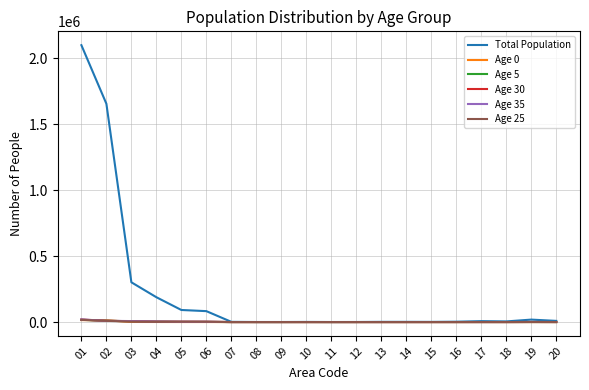

Where do Age 5 and Age 25 first cross each other?

04 and 05